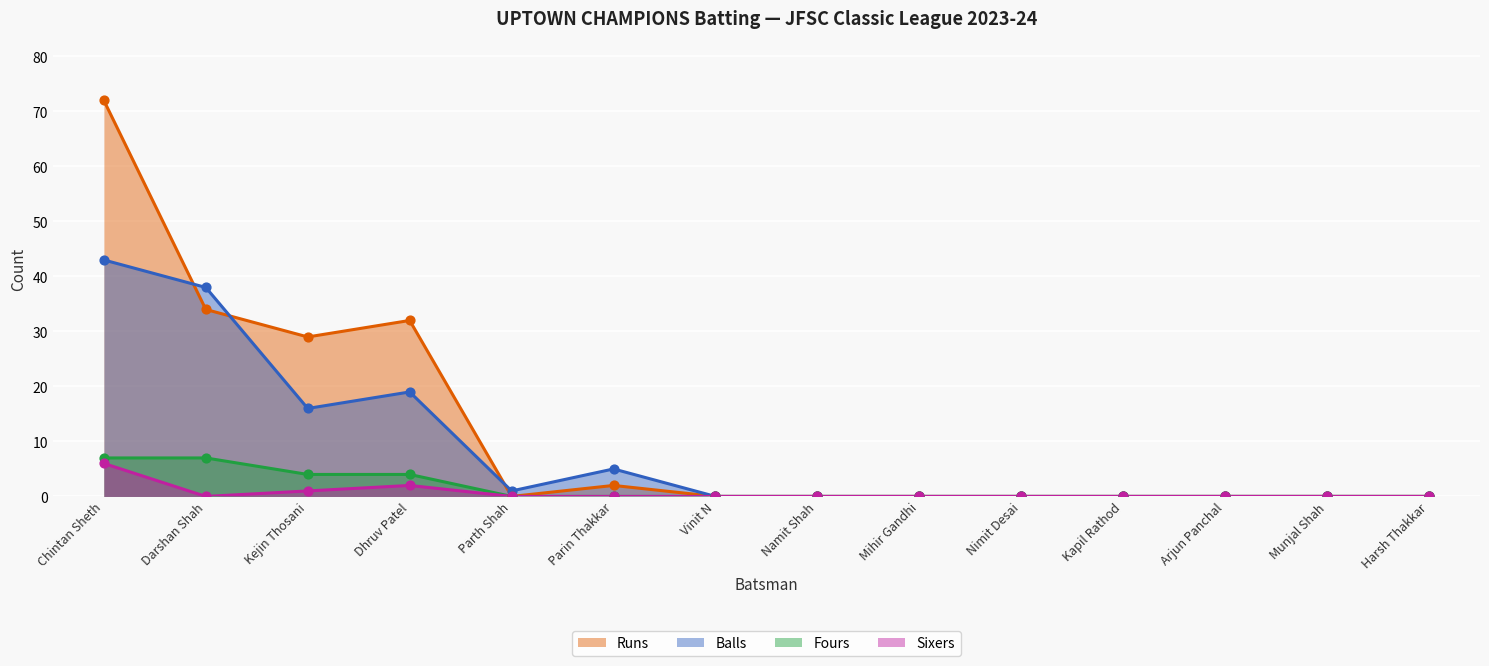

At which category is the sum across all series the highest?

Chintan Sheth